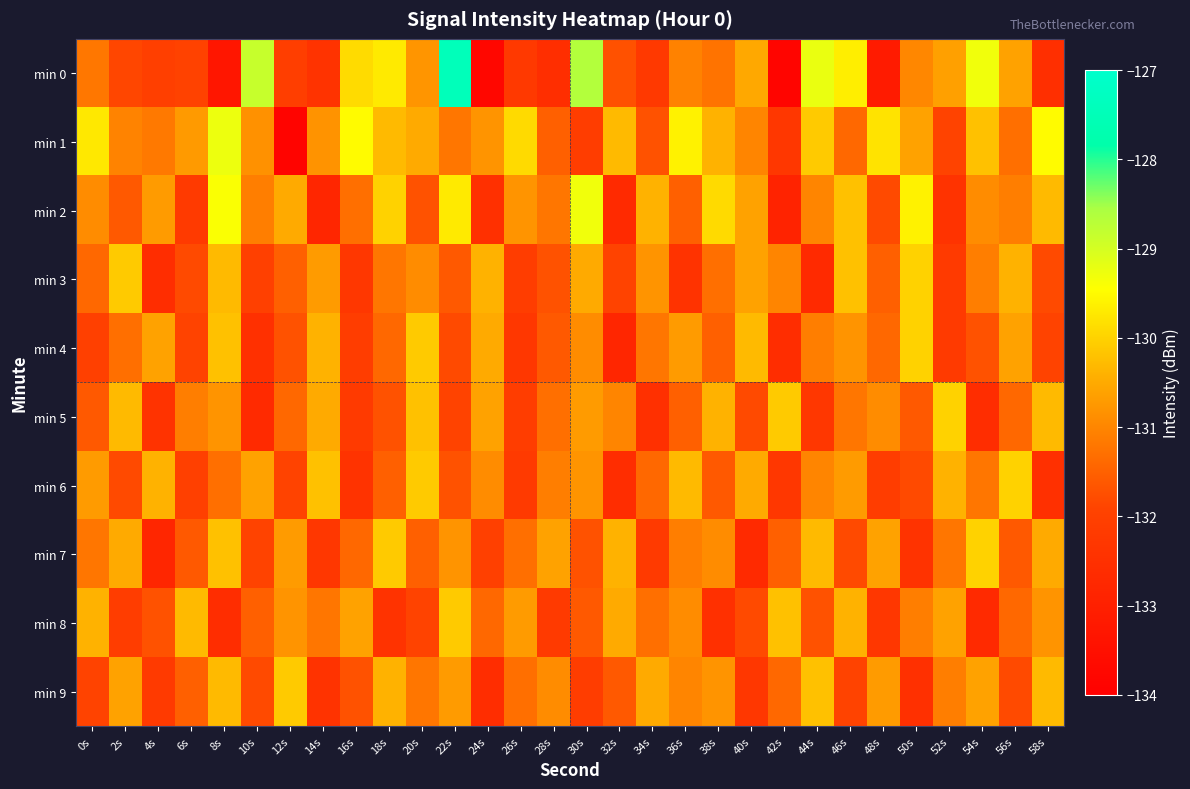

At which category is the sum across all series the highest?

22s